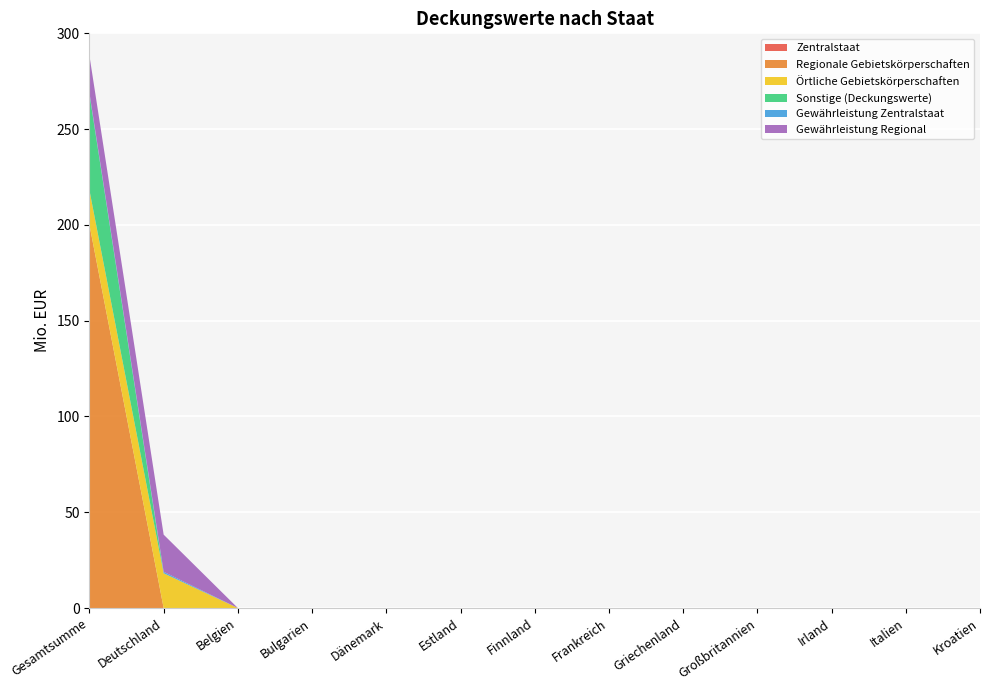

Reading left to right, transcribe all the data shown in this chart.

Zentralstaat: Gesamtsumme=0.0	Deutschland=0.0	Belgien=0.0	Bulgarien=0.0	Dänemark=0.0	Estland=0.0	Finnland=0.0	Frankreich=0.0	Griechenland=0.0	Großbritannien=0.0	Irland=0.0	Italien=0.0	Kroatien=0.0
Regionale Gebietskörperschaften: Gesamtsumme=200.0	Deutschland=0.0	Belgien=0.0	Bulgarien=0.0	Dänemark=0.0	Estland=0.0	Finnland=0.0	Frankreich=0.0	Griechenland=0.0	Großbritannien=0.0	Irland=0.0	Italien=0.0	Kroatien=0.0
Örtliche Gebietskörperschaften: Gesamtsumme=18.1	Deutschland=18.1	Belgien=0.0	Bulgarien=0.0	Dänemark=0.0	Estland=0.0	Finnland=0.0	Frankreich=0.0	Griechenland=0.0	Großbritannien=0.0	Irland=0.0	Italien=0.0	Kroatien=0.0
Sonstige (Deckungswerte): Gesamtsumme=50.1	Deutschland=0.1	Belgien=0.0	Bulgarien=0.0	Dänemark=0.0	Estland=0.0	Finnland=0.0	Frankreich=0.0	Griechenland=0.0	Großbritannien=0.0	Irland=0.0	Italien=0.0	Kroatien=0.0
Gewährleistung Zentralstaat: Gesamtsumme=0.7	Deutschland=0.7	Belgien=0.0	Bulgarien=0.0	Dänemark=0.0	Estland=0.0	Finnland=0.0	Frankreich=0.0	Griechenland=0.0	Großbritannien=0.0	Irland=0.0	Italien=0.0	Kroatien=0.0
Gewährleistung Regional: Gesamtsumme=19.4	Deutschland=19.4	Belgien=0.0	Bulgarien=0.0	Dänemark=0.0	Estland=0.0	Finnland=0.0	Frankreich=0.0	Griechenland=0.0	Großbritannien=0.0	Irland=0.0	Italien=0.0	Kroatien=0.0